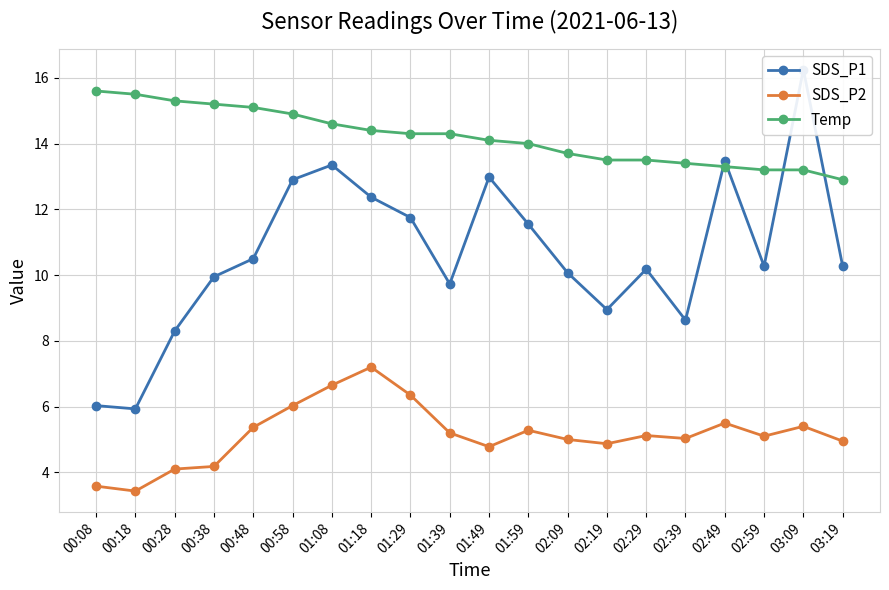

What are all the series names shown in the legend?

SDS_P1, SDS_P2, Temp